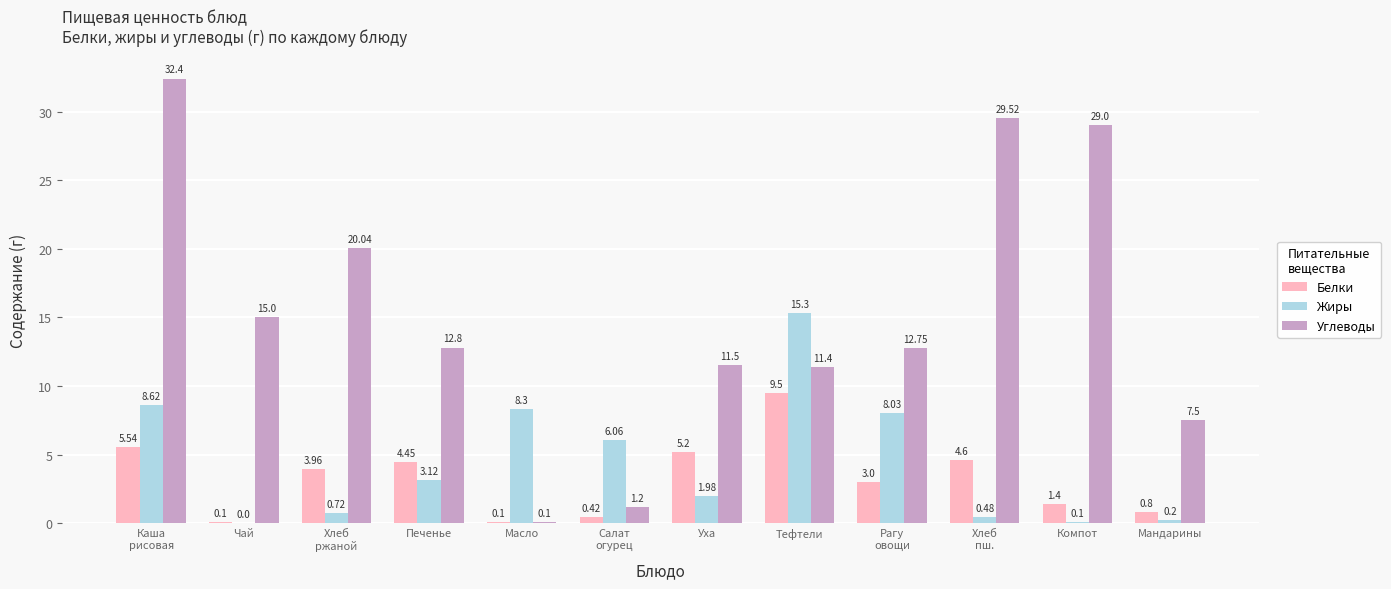

Is the value of Жиры at Мандарины greater than the value of Углеводы at Чай?

No